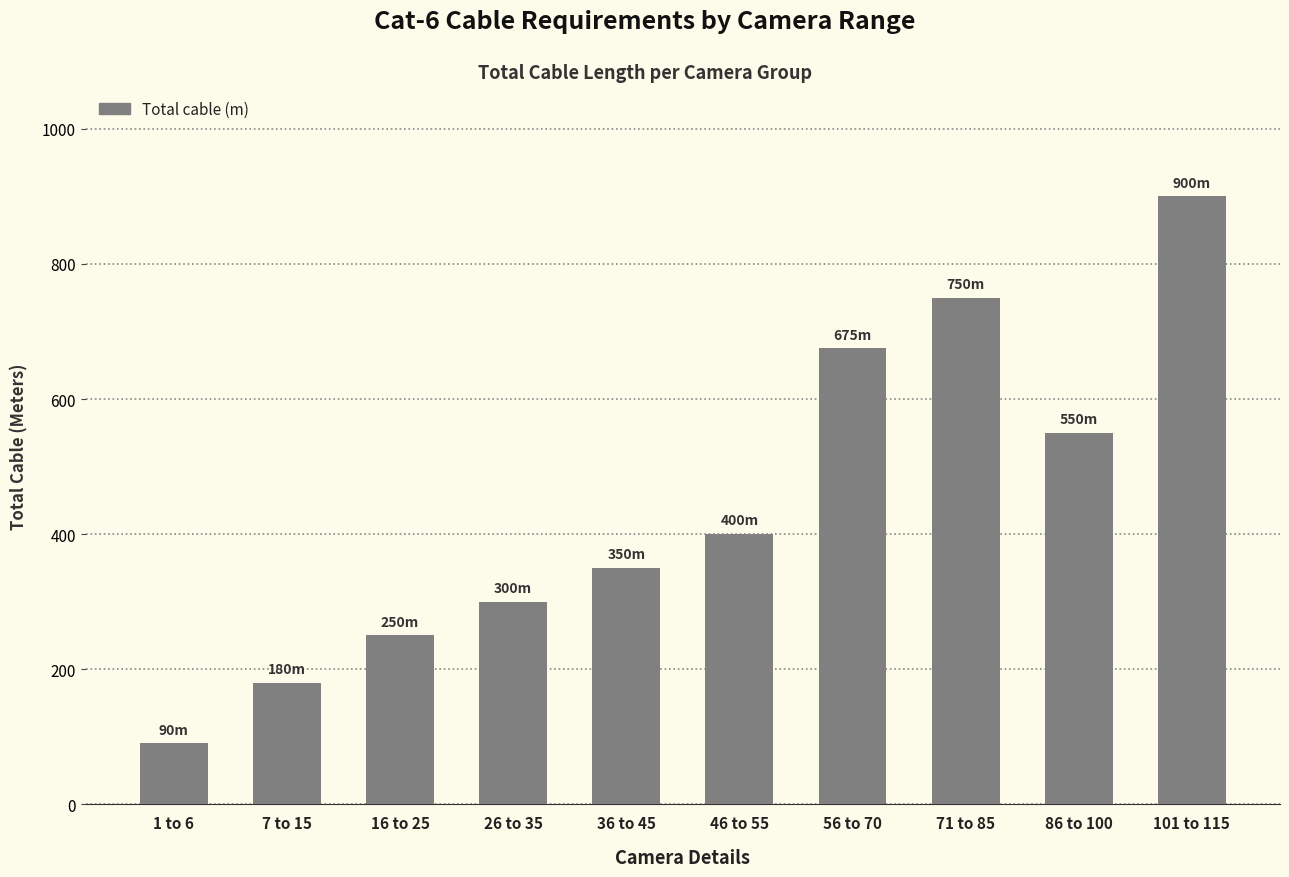

Reading left to right, extract all data points from this chart.

90	180	250	300	350	400	675	750	550	900